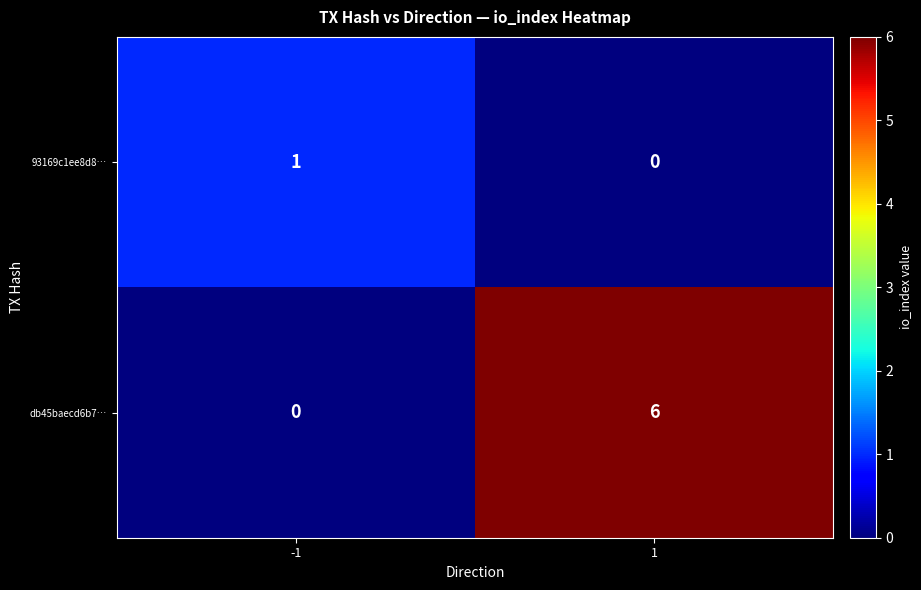

Reading right to left, what are all the values shown in this chart?

93169c1ee8d8…: 1=0	-1=1
db45baecd6b7…: 1=6	-1=0